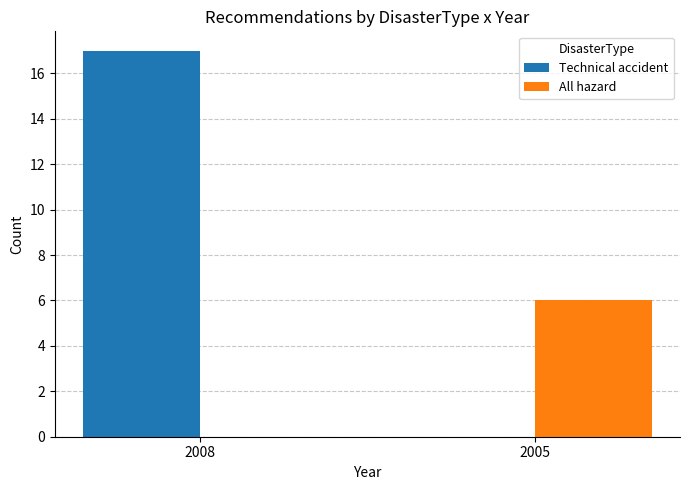

Which series has the largest total across all categories?

Technical accident